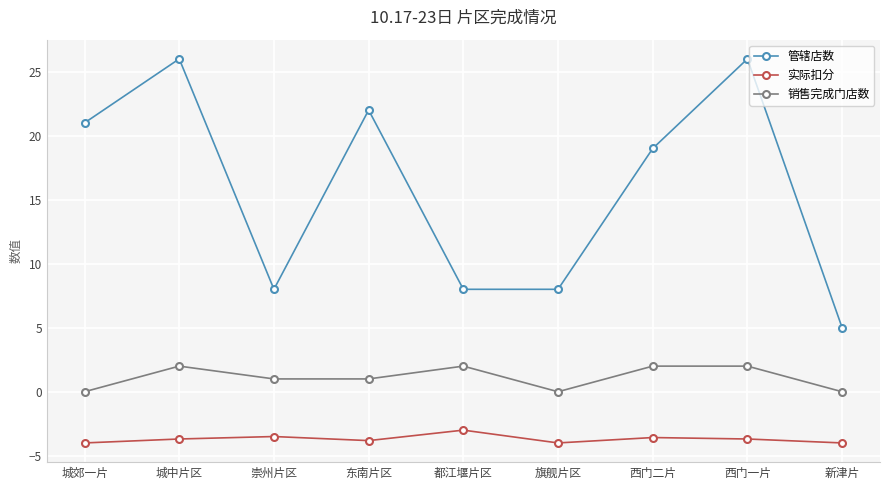

Which series has the largest total across all categories?

管辖店数